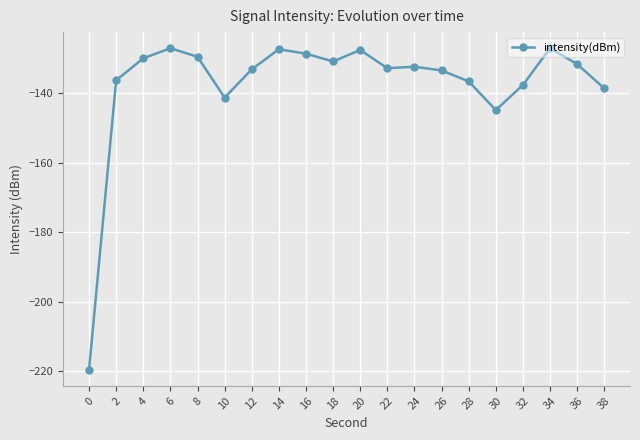

What is the difference between the values at 26 and 2?

2.8